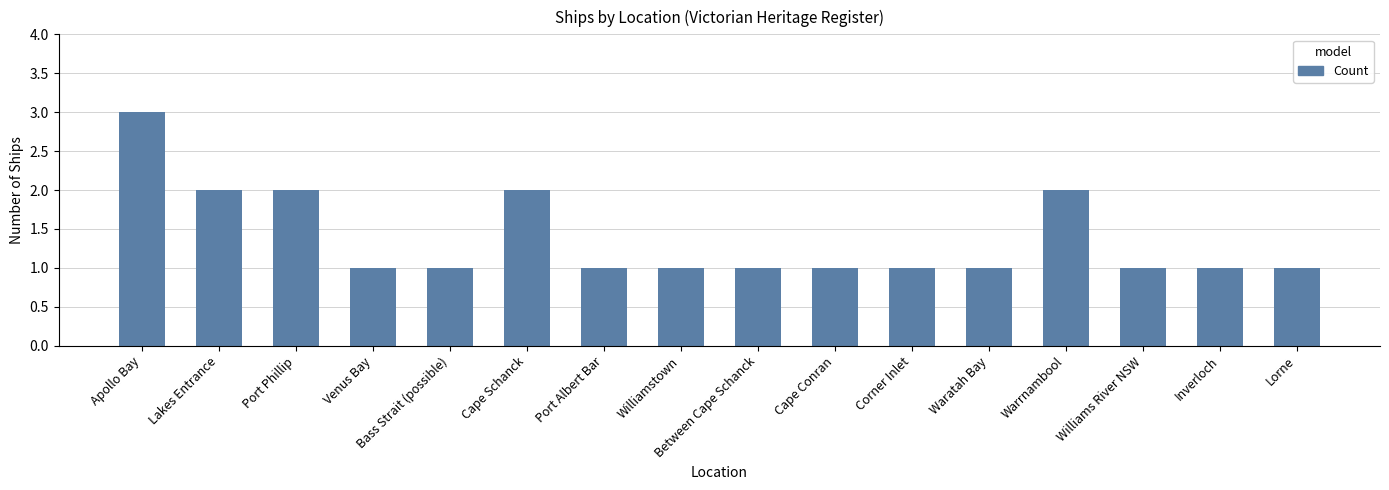

Approximately how many times larger is the value at Cape Schanck compared to Cape Conran?

2.0